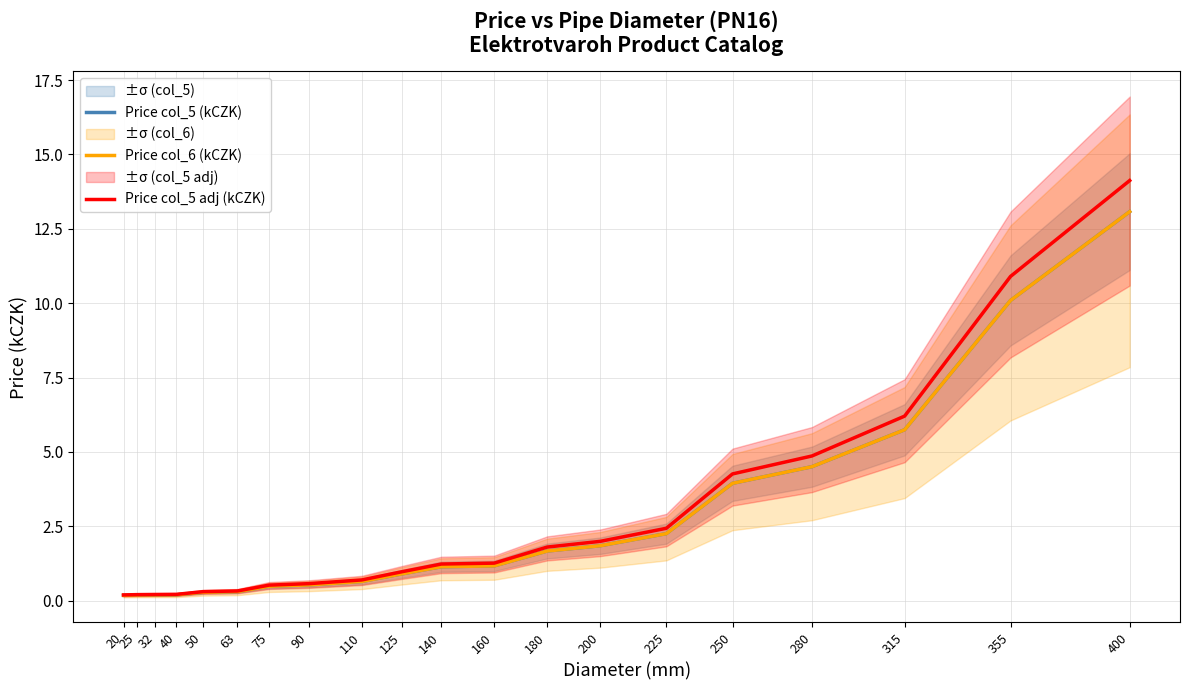

What is the value of the Price col_5 (kCZK) point at the 5th from the left?

0.3